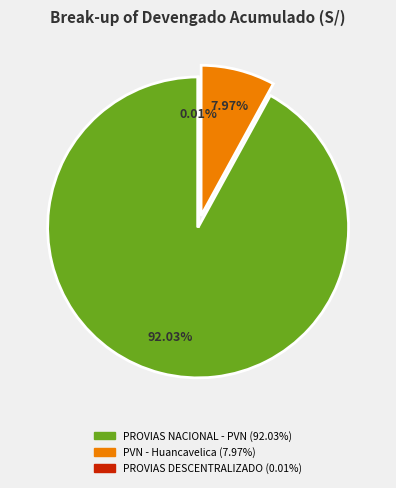

Does any single category account for the majority?

Yes